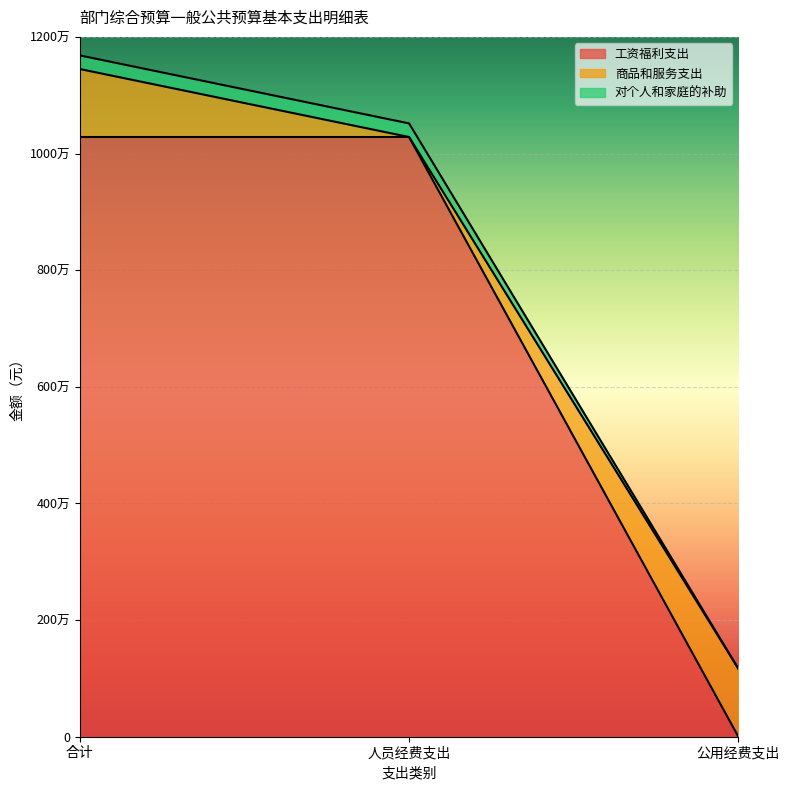

What value does the 工资福利支出 series have at 合计?

10283141